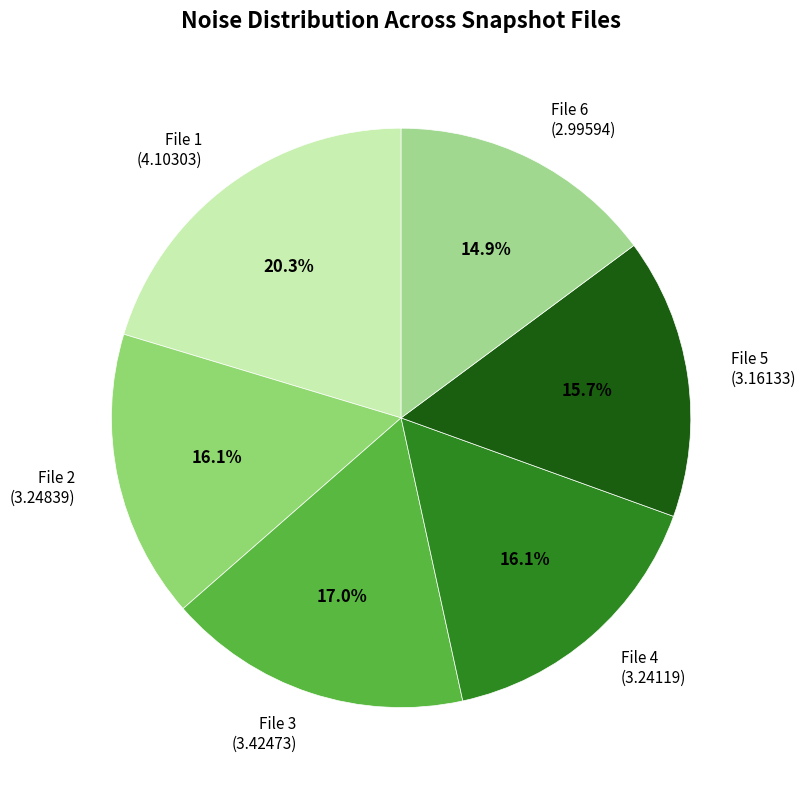

Which slice is the smallest?

File 6 (2.99594)